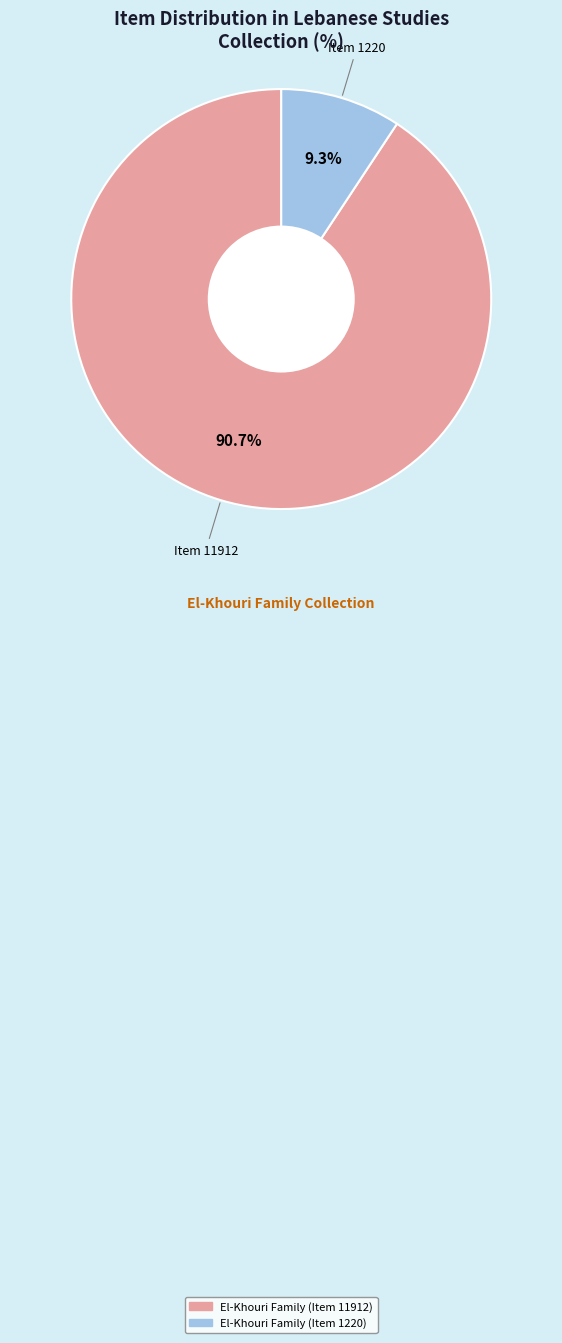

To the nearest percent, what is the difference between the largest and smallest slice percentages?

81%